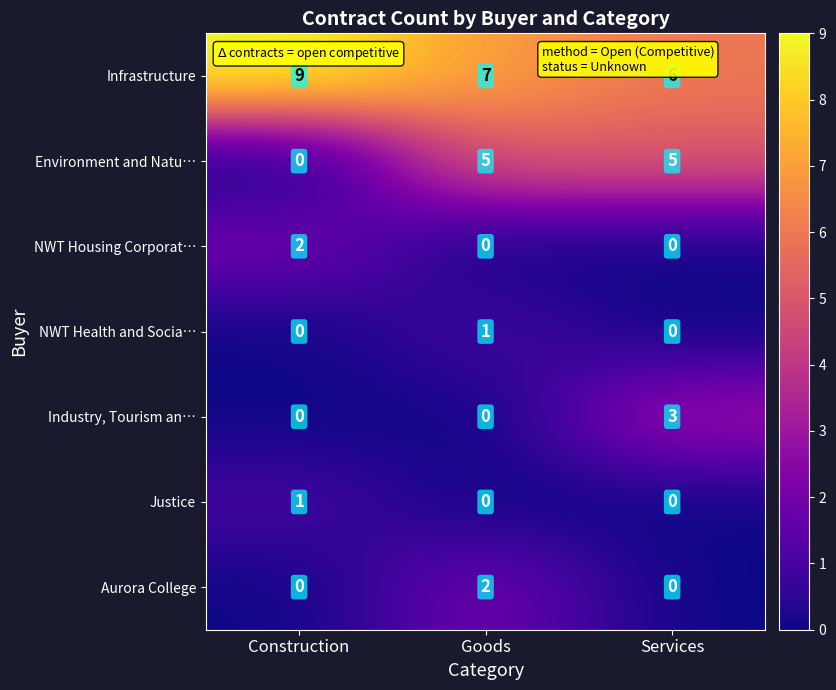

What is the total value across all series at Services?

14